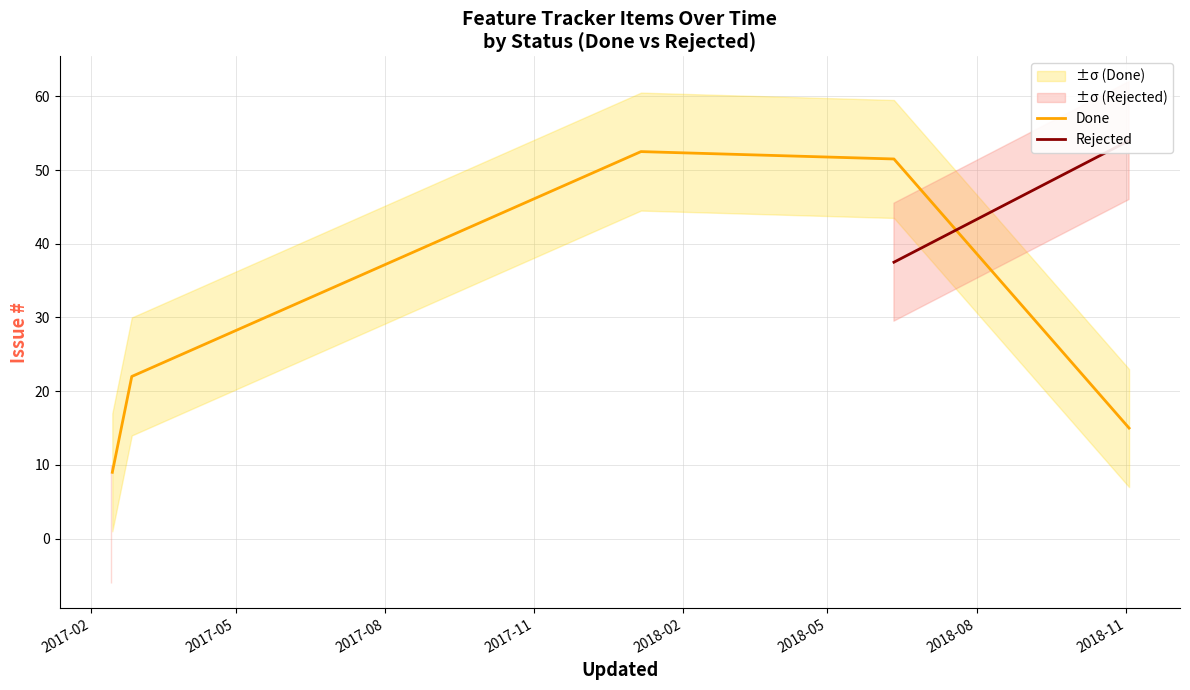

What is the greatest value displayed?

54.0